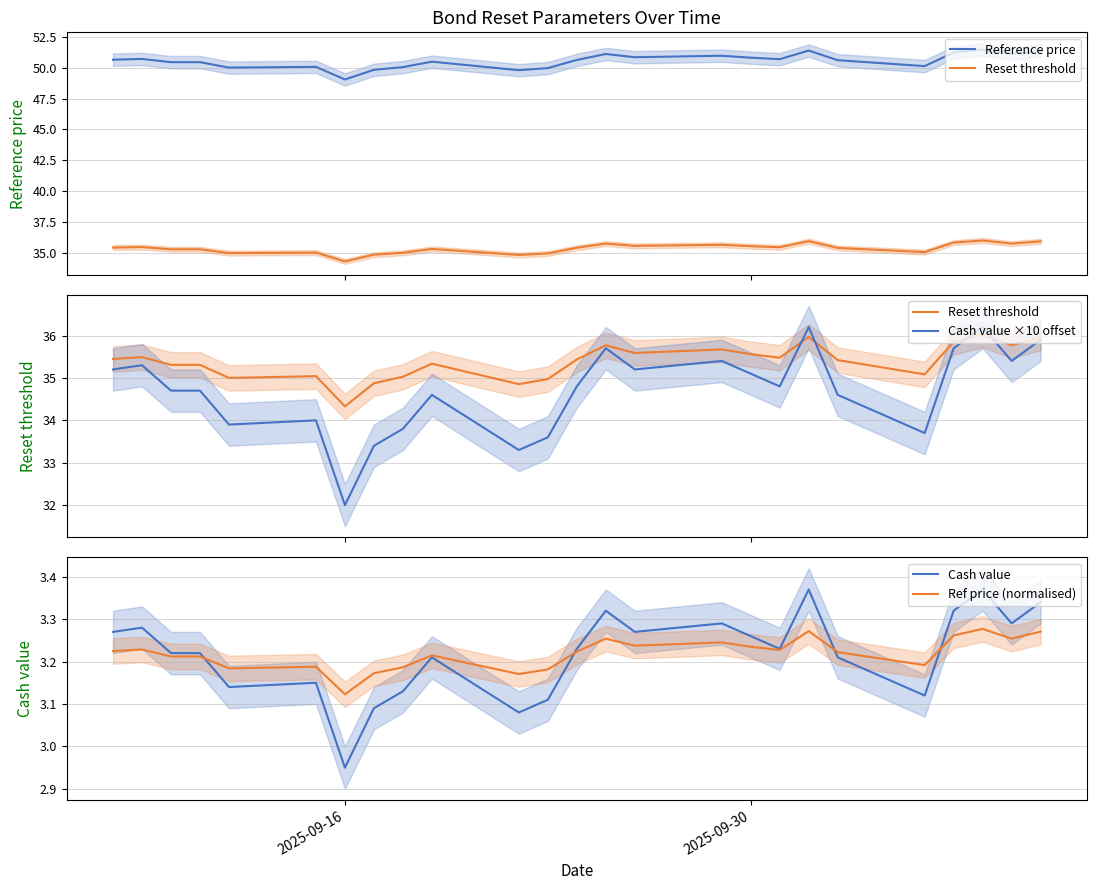

How many data points in Cash value are above 3?

24